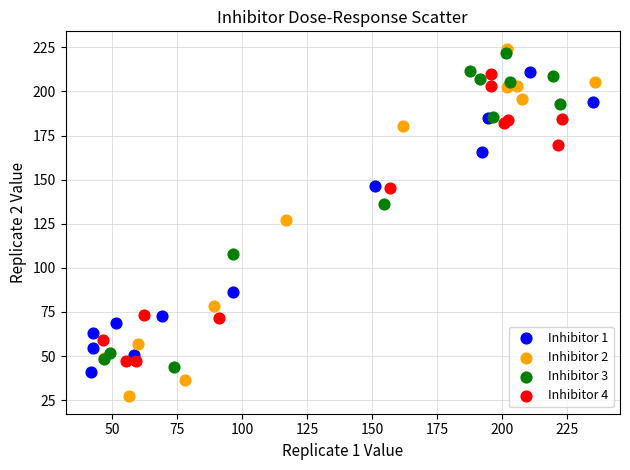

Which series has the largest Y range (max minus min)?

Inhibitor 2